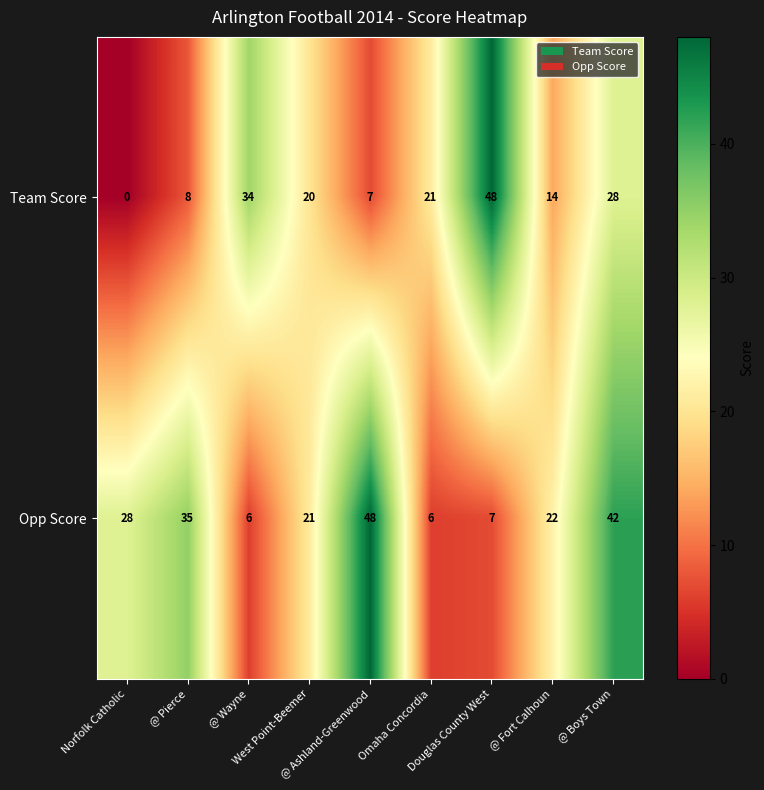

List the series in order of their overall mean, lowest first.

Team Score, Opp Score